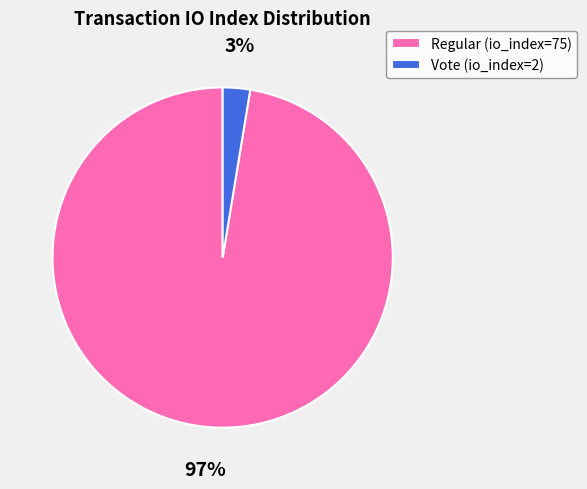

Is it true that Regular (io_index=75) is 91% of the pie?

False